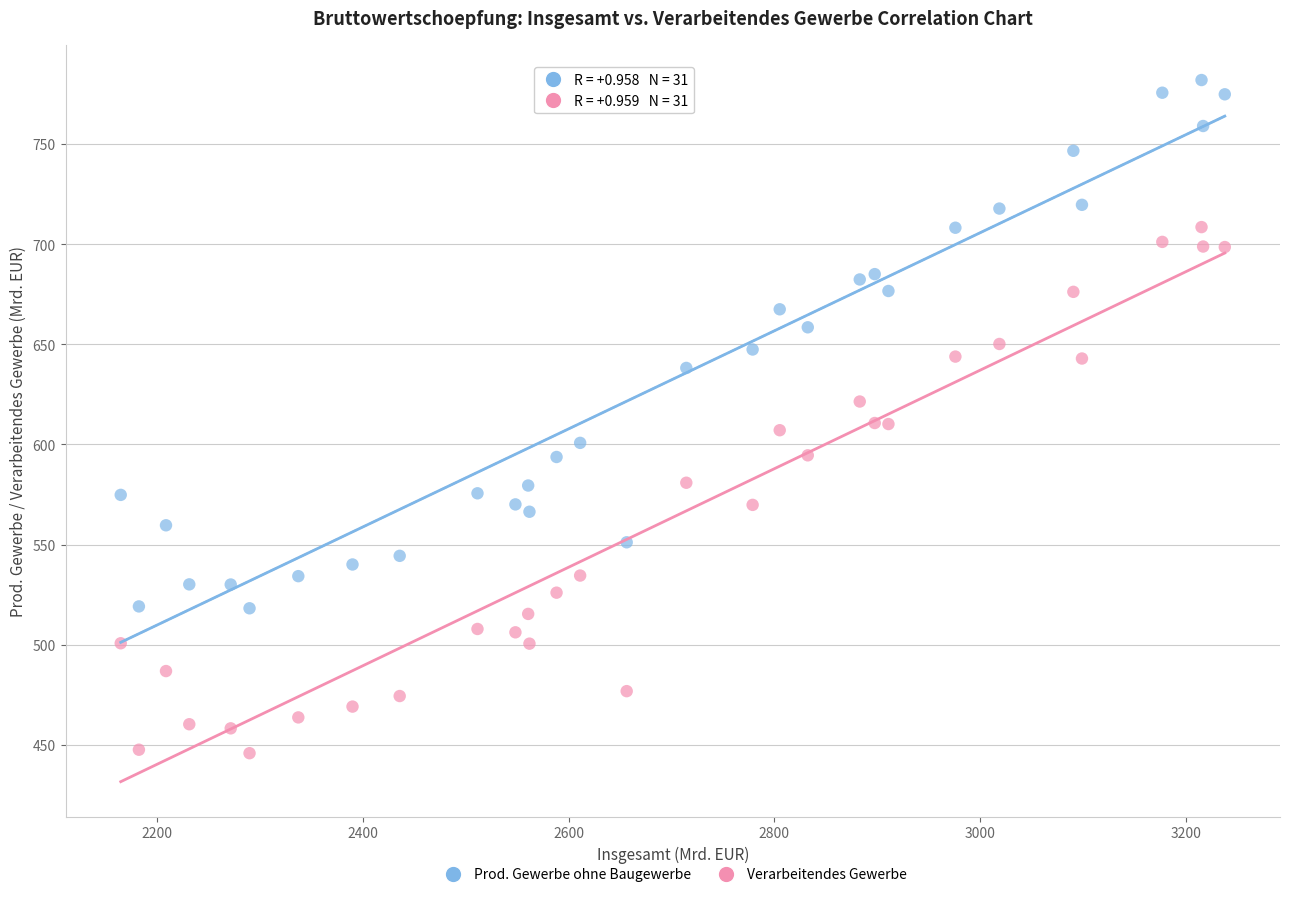

Which series reaches the minimum Y coordinate?

Verarbeitendes Gewerbe